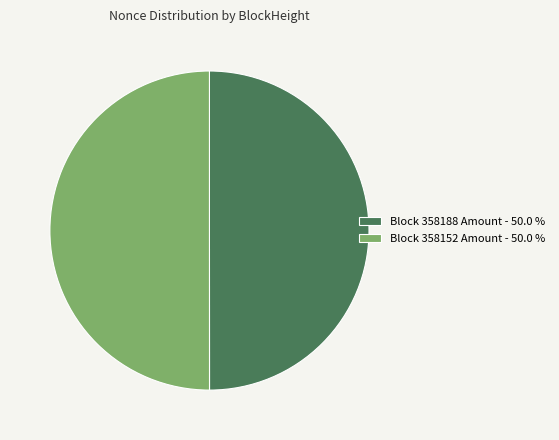

Approximately how many times larger is the value at Block 358152 Amount - 50.0 % compared to Block 358188 Amount - 50.0 %?

1.0